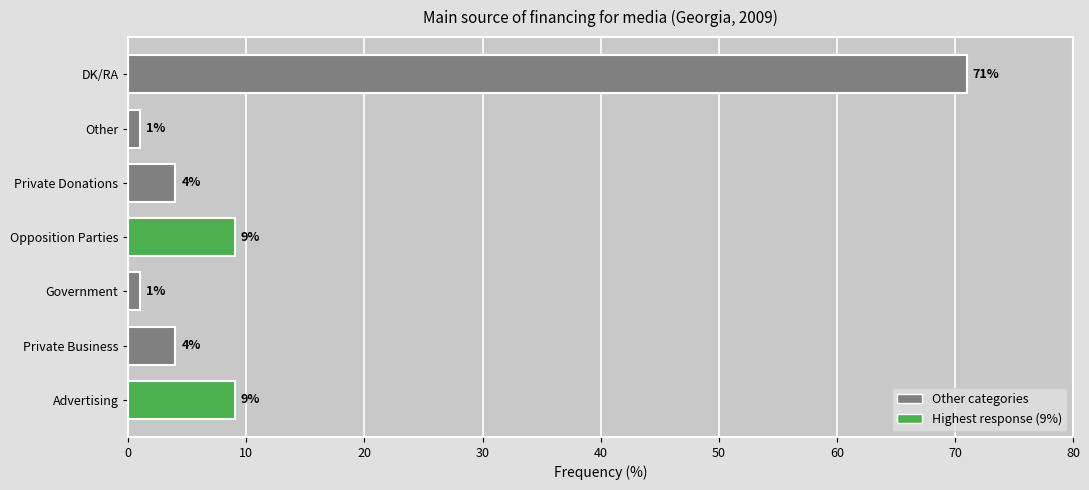

How many series are shown in this chart?

1